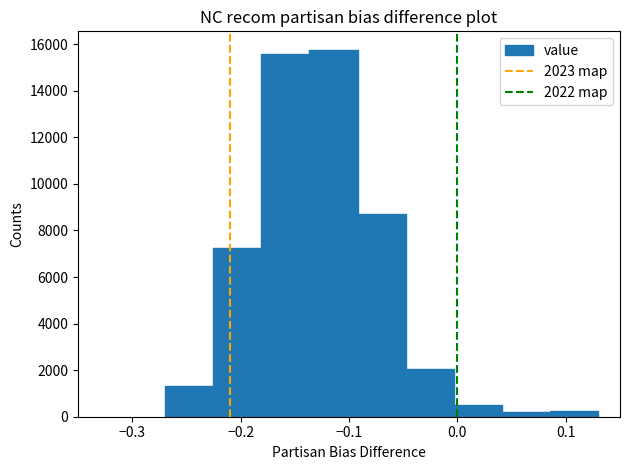

Reading left to right, list every bar in this chart as the range it spans on the x-axis followed by its height. Neither the bar edges nor the heights are printed on the chart, so give them approximately, as read against the axes.

-0.27 to -0.23: 1400
-0.23 to -0.18: 7200
-0.18 to -0.14: 15600
-0.14 to -0.09: 15800
-0.09 to -0.05: 8800
-0.05 to 0.00: 2000
0.00 to 0.04: 400
0.04 to 0.09: 200
0.09 to 0.13: 200